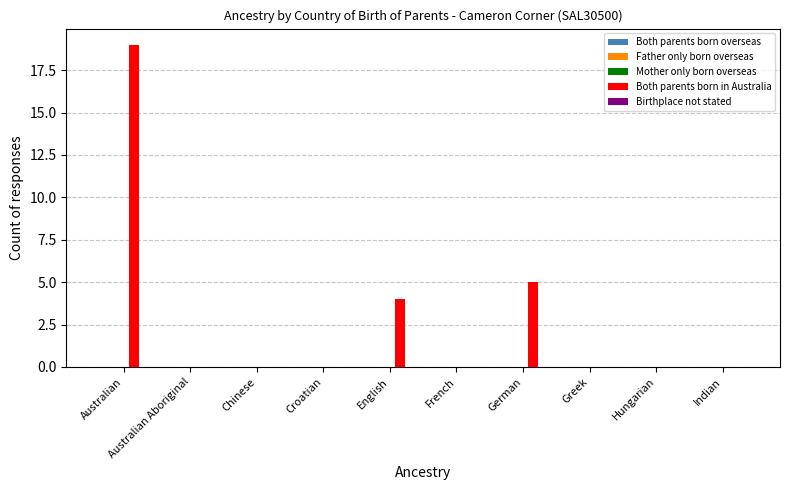

What is the sum of all values?

28